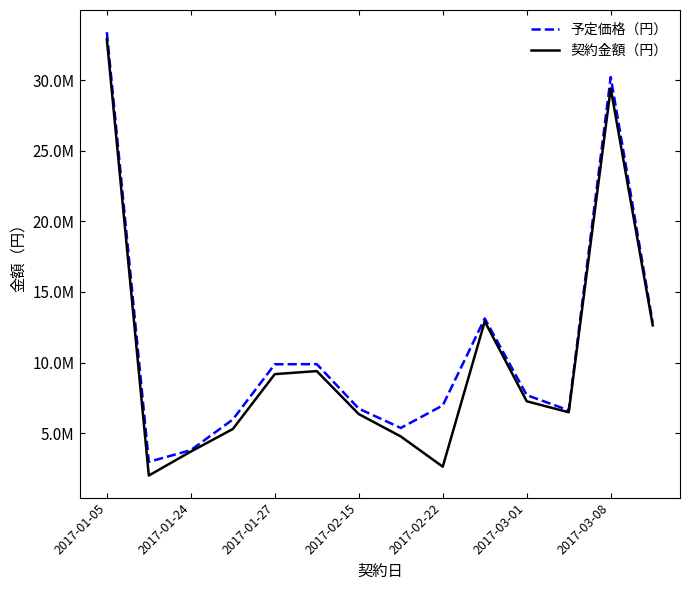

Does the chart display data point markers on the line(s)?

No